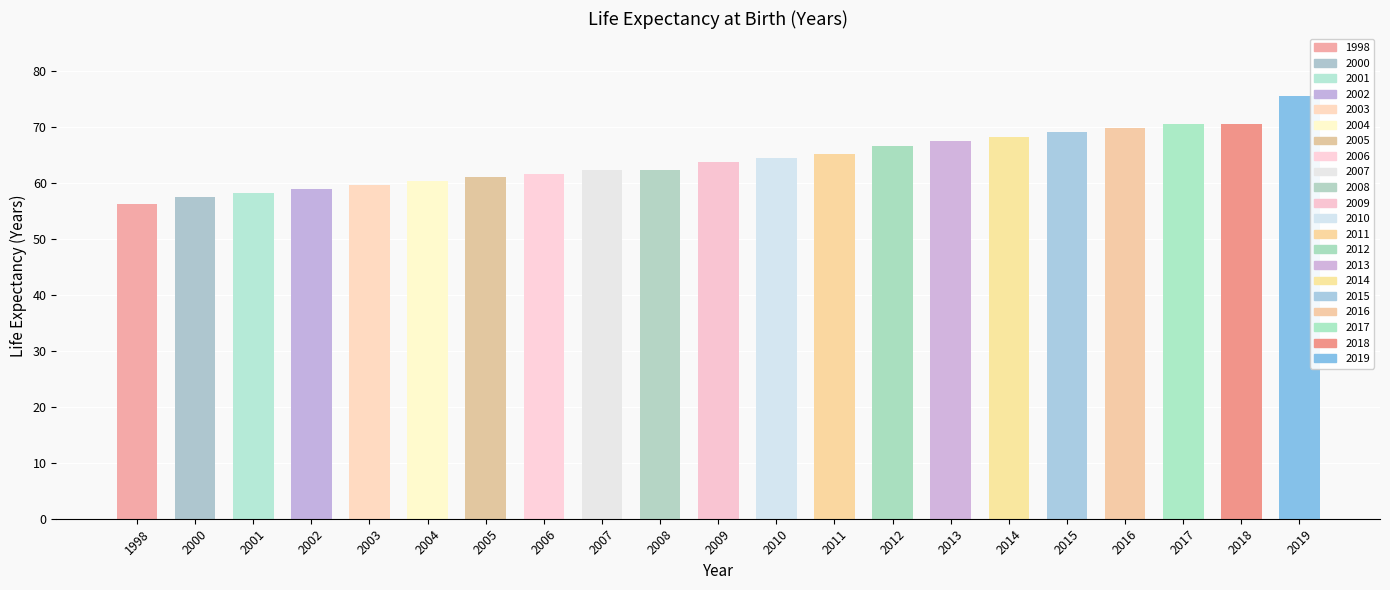

What is the change in value from 2004 to 2017?

+10.3